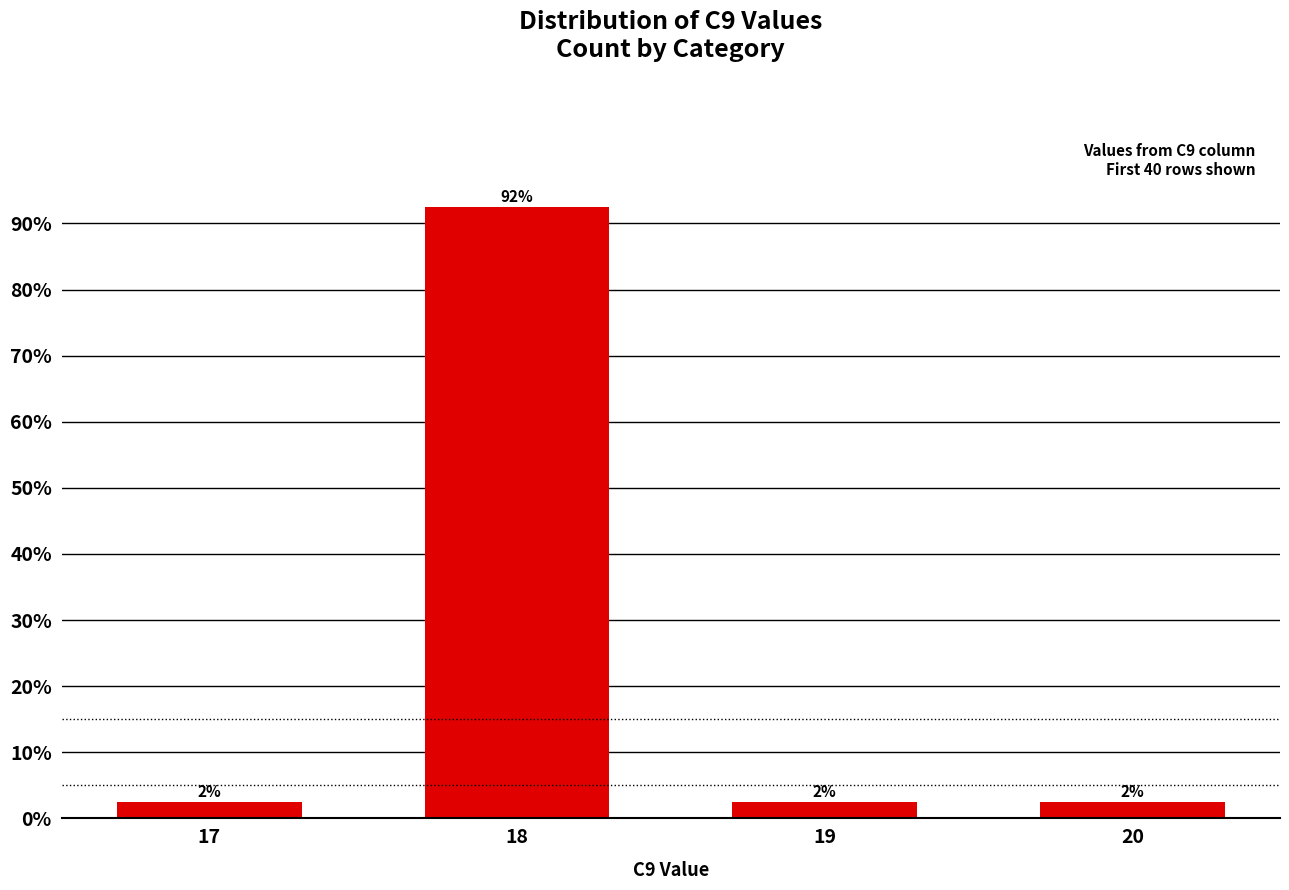

Are the bars grouped side by side (vs. stacked)?

No